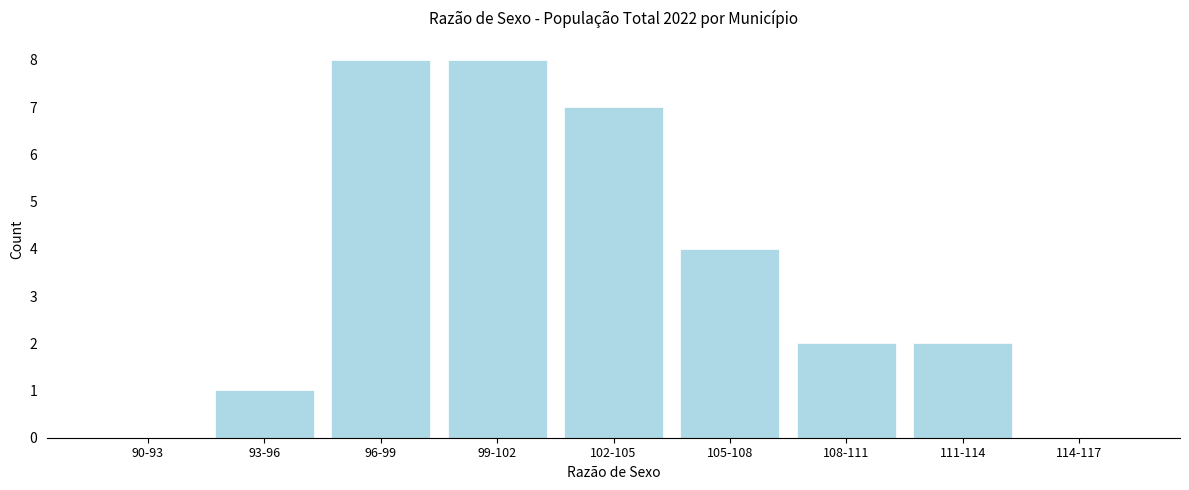

Reading left to right, what are all the values shown in this chart?

90-93=0	93-96=1	96-99=8	99-102=8	102-105=7	105-108=4	108-111=2	111-114=2	114-117=0